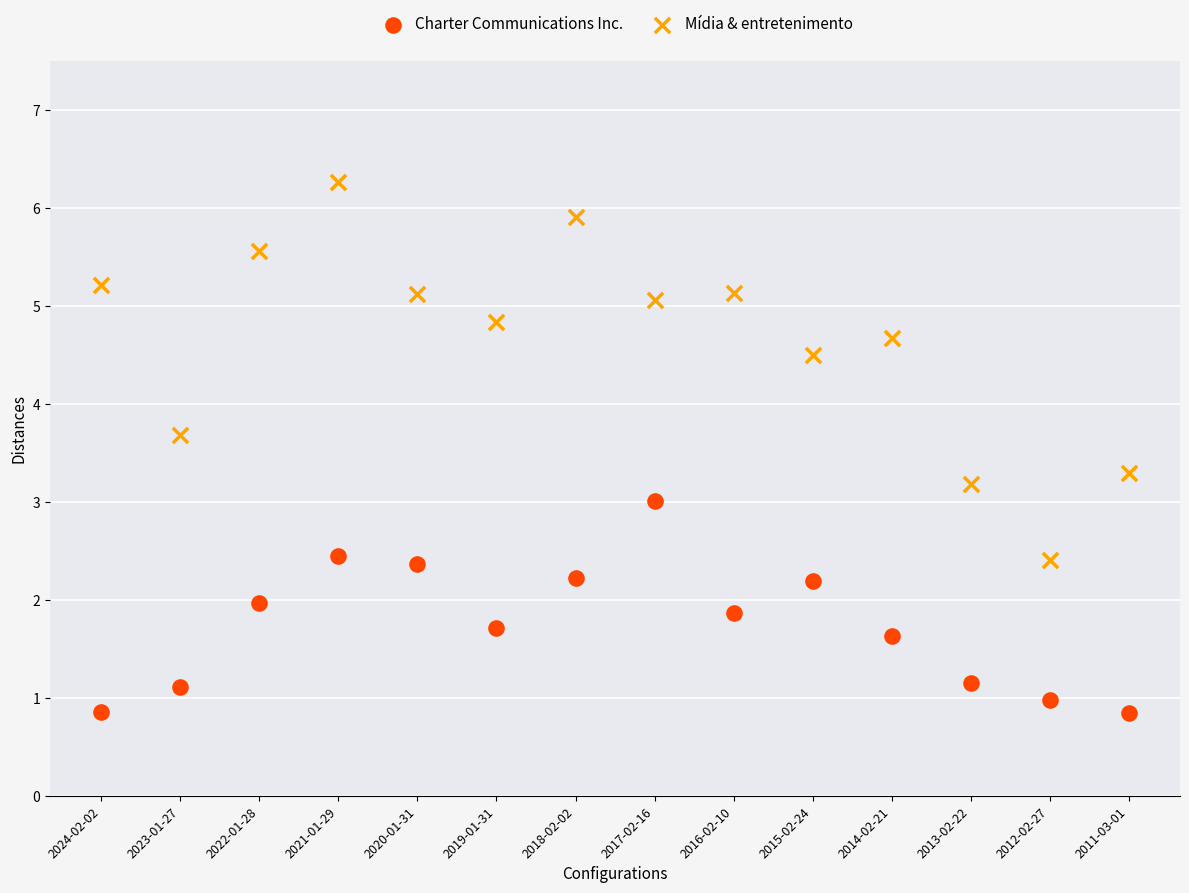

Which series has the widest spread of Y values?

Mídia & entretenimento